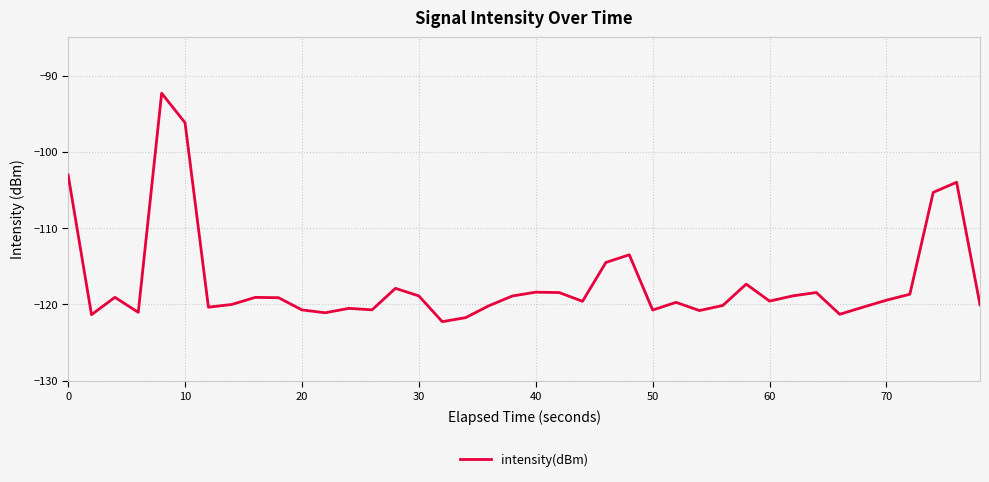

What is the minimum value shown in the chart?

-122.3